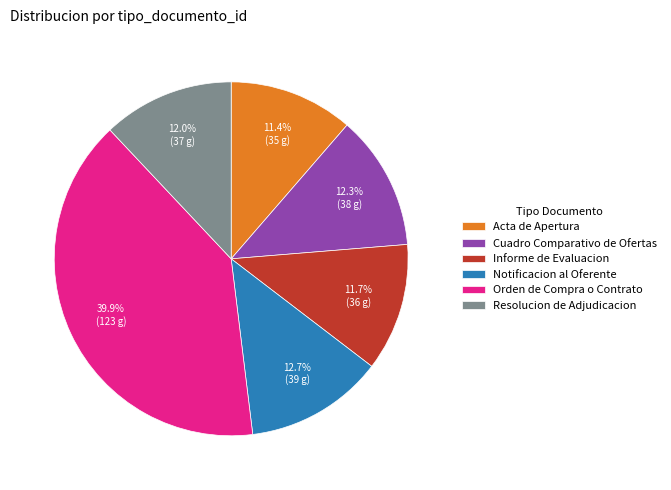

Is there any slice that represents more than half of the pie?

No